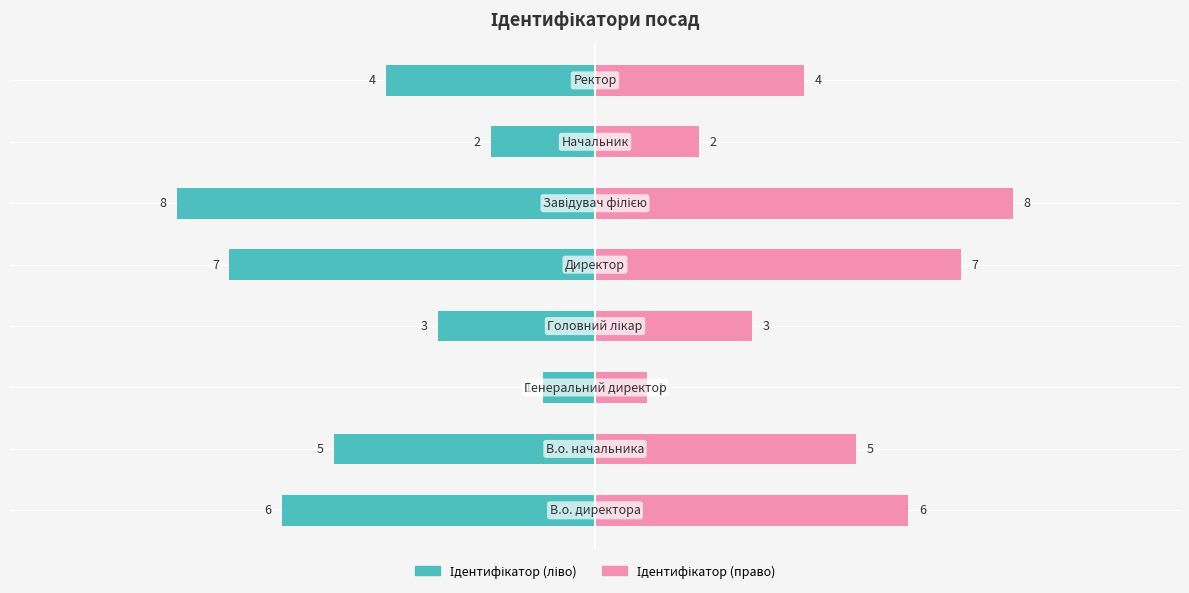

Which series changed the most between 5 and 7?

Ідентифікатор (ліво)